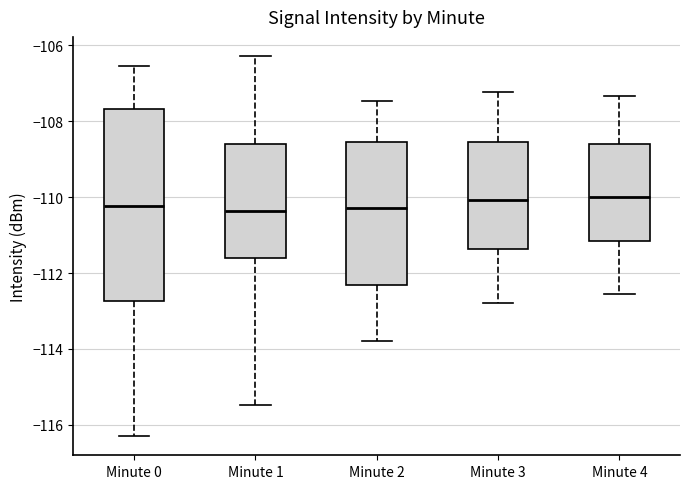

Reading left to right, read every box against the y-axis: the position of its median line, the range the box covers, and the ends of its whiskers. The values are not printed on the chart, so give them approximately, as read against the axis.

Minute 0: median -110.2, box -112.8 to -107.6, whiskers -116.2 to -106.6
Minute 1: median -110.4, box -111.6 to -108.6, whiskers -115.4 to -106.2
Minute 2: median -110.2, box -112.4 to -108.6, whiskers -113.8 to -107.4
Minute 3: median -110.0, box -111.4 to -108.6, whiskers -112.8 to -107.2
Minute 4: median -110.0, box -111.2 to -108.6, whiskers -112.6 to -107.4